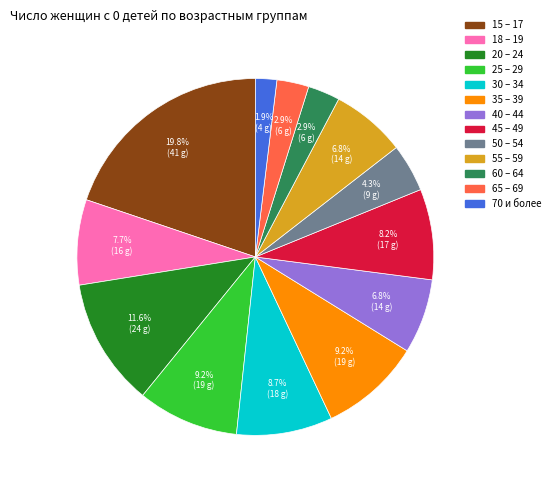

To the nearest percent, what is the average slice percentage?

8%